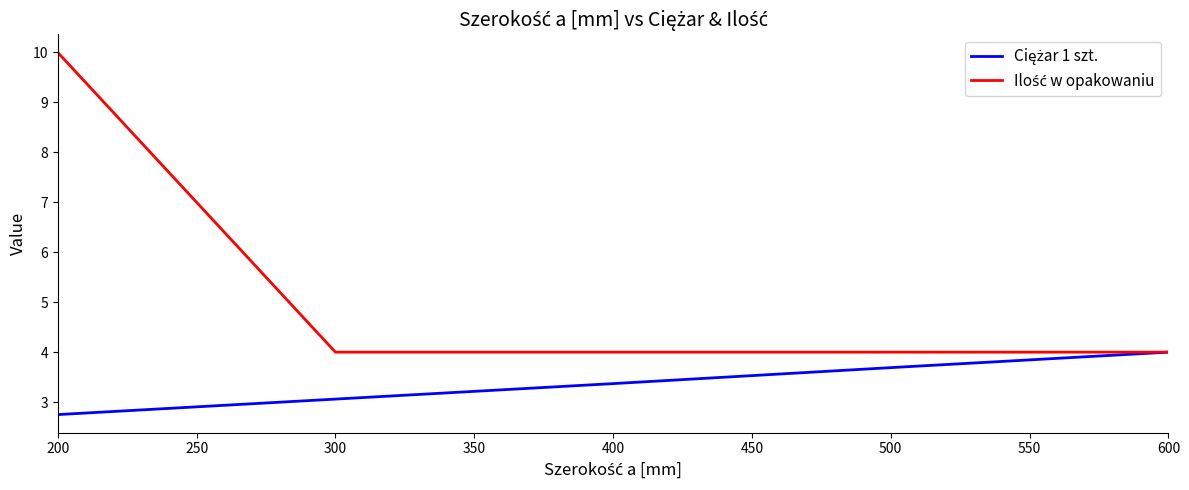

Which label corresponds to the smallest value in the chart?

200